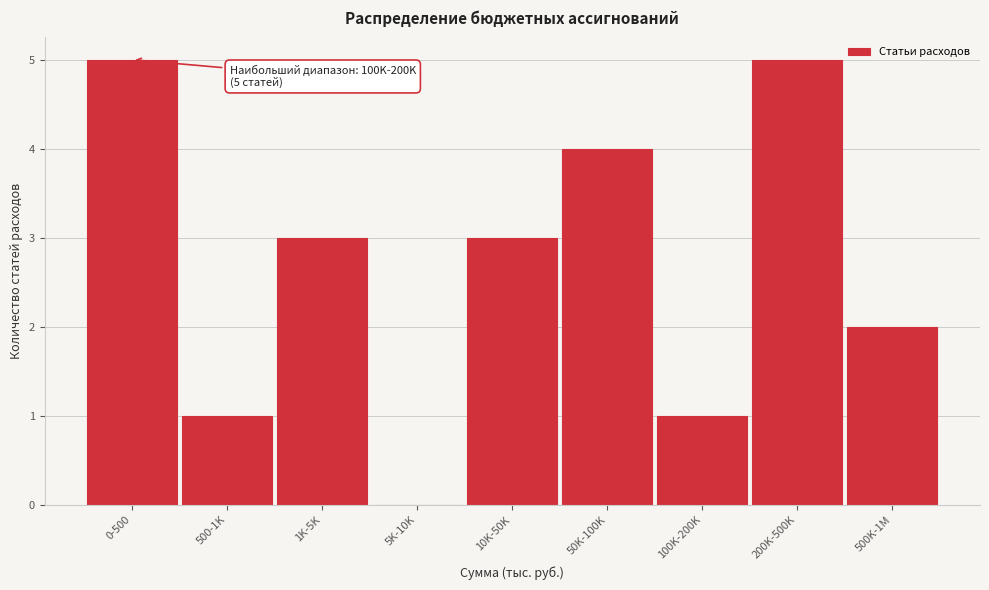

Reading left to right, what are all the values shown in this chart?

0-500=5	500-1K=1	1K-5K=3	5K-10K=0	10K-50K=3	50K-100K=4	100K-200K=1	200K-500K=5	500K-1M=2